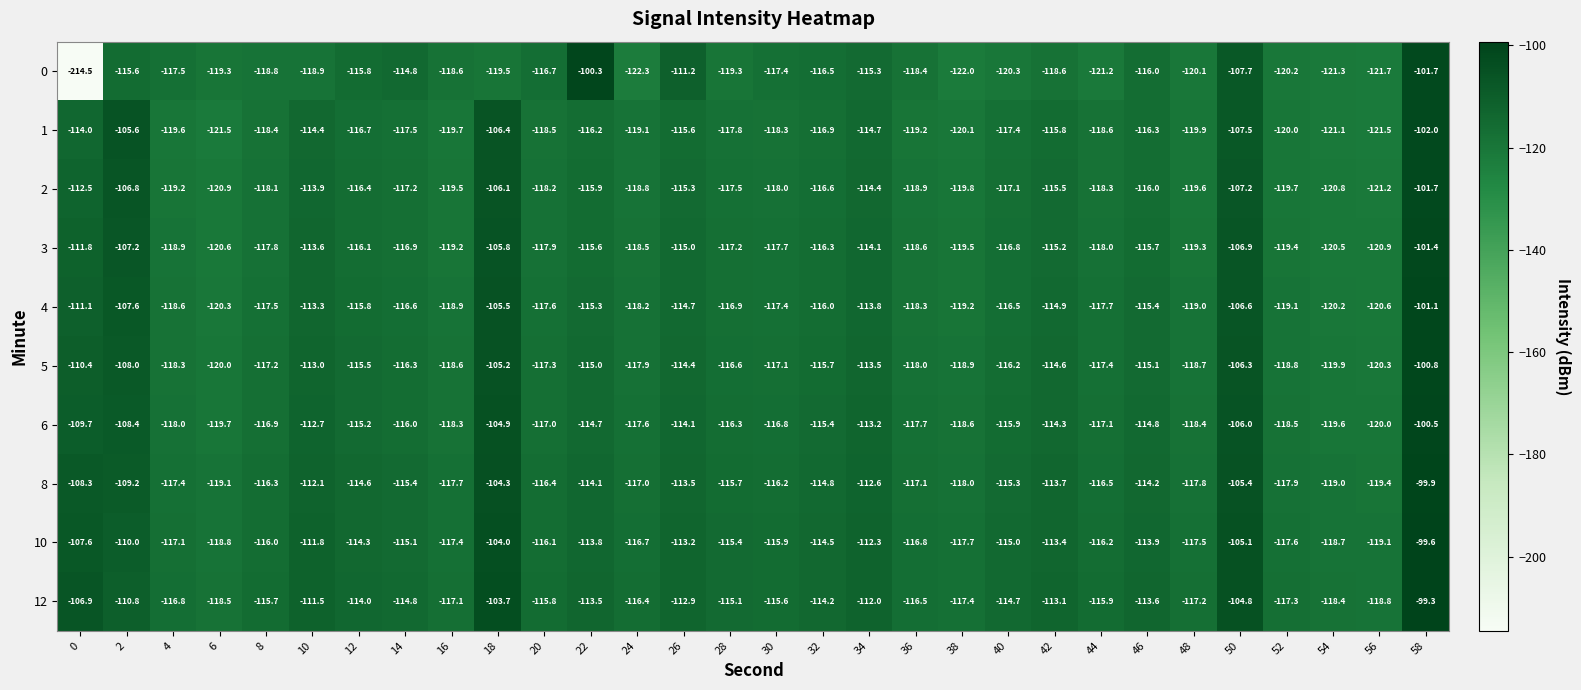

What is the difference between the highest and lowest values at 6?

3.0